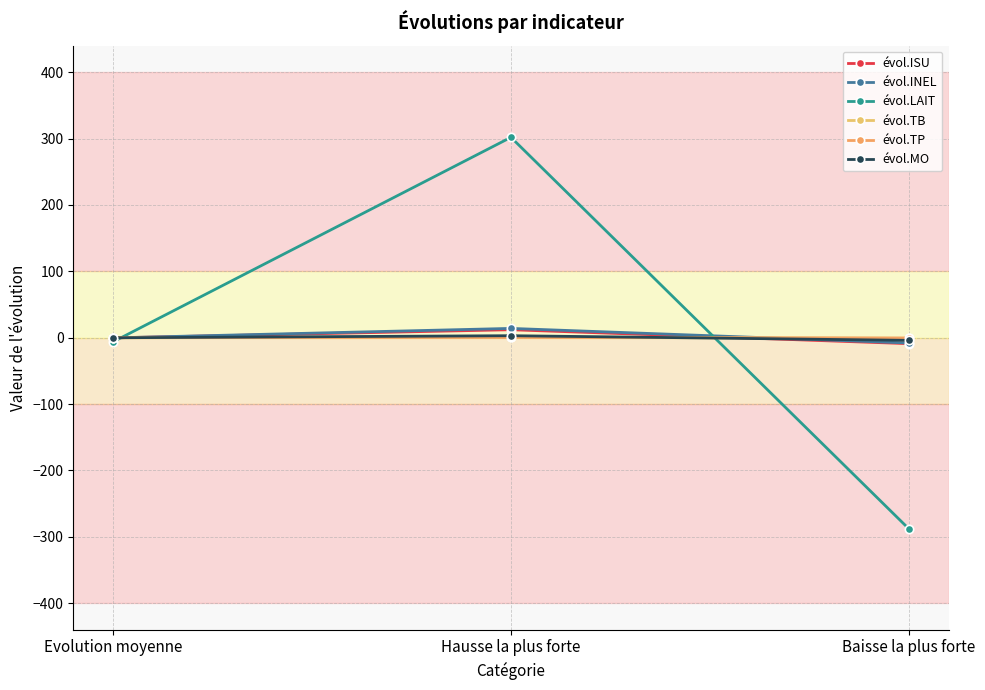

Which has a higher value, Baisse la plus forte or Hausse la plus forte?

Hausse la plus forte